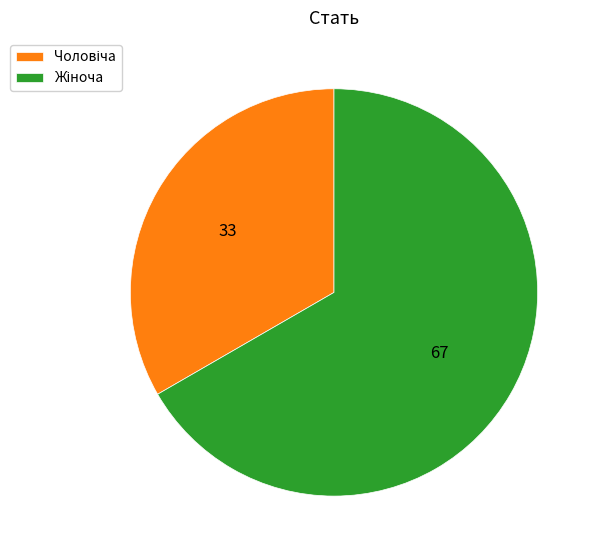

Is there any slice that represents more than half of the pie?

Yes